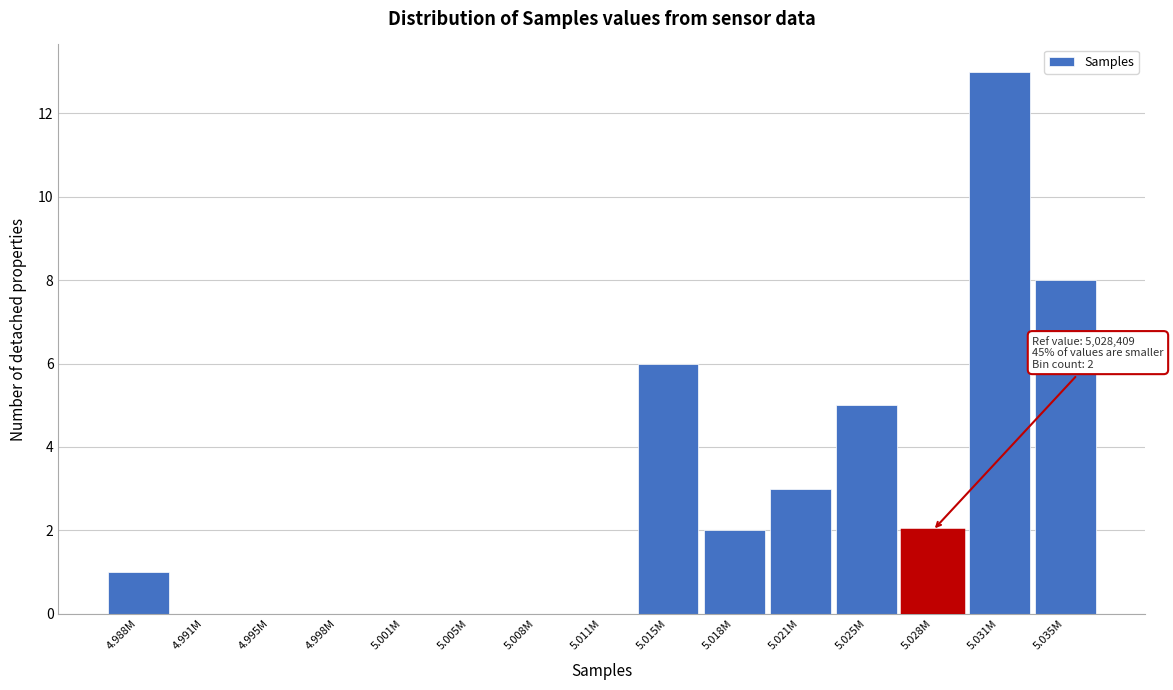

Reading right to left, extract all data points from this chart.

5.035M=8	5.031M=13	5.028M=2	5.025M=5	5.021M=3	5.018M=2	5.015M=6	5.011M=0	5.008M=0	5.005M=0	5.001M=0	4.998M=0	4.995M=0	4.991M=0	4.988M=1